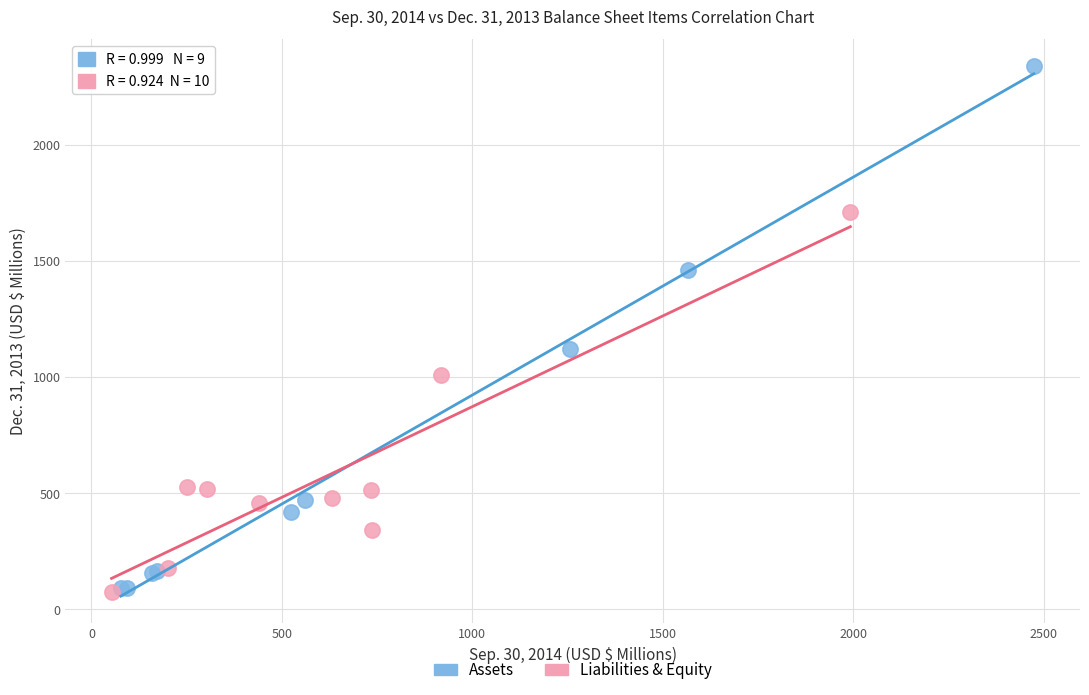

Which series has the widest spread of Y values?

Assets